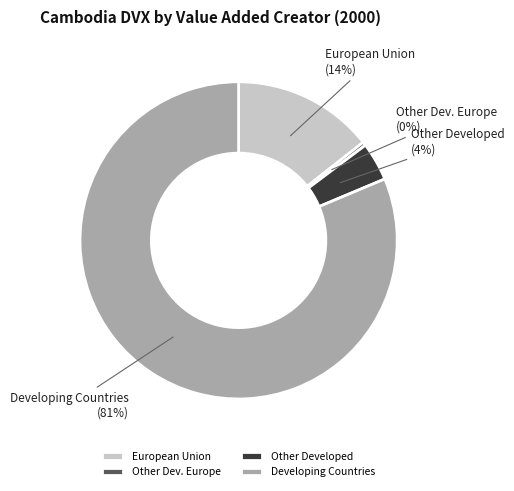

How many slices are in this pie chart?

4